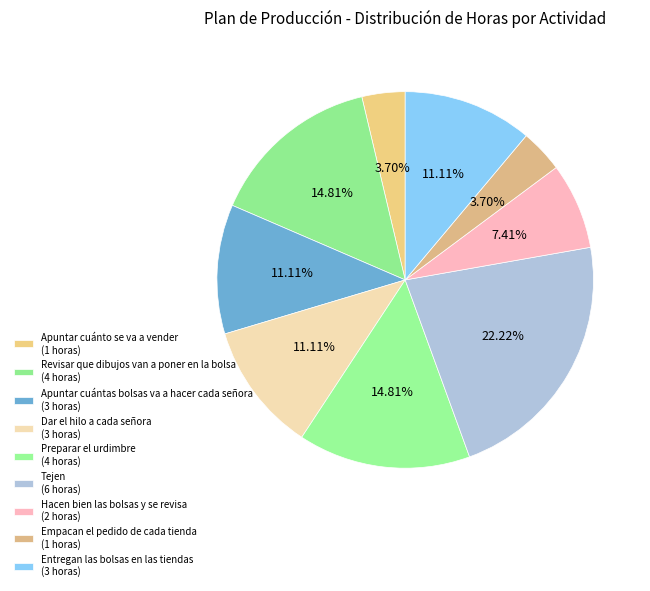

To the nearest percent, what is the combined percentage of Tejen and Revisar que dibujos van a poner en la bolsa?

37%